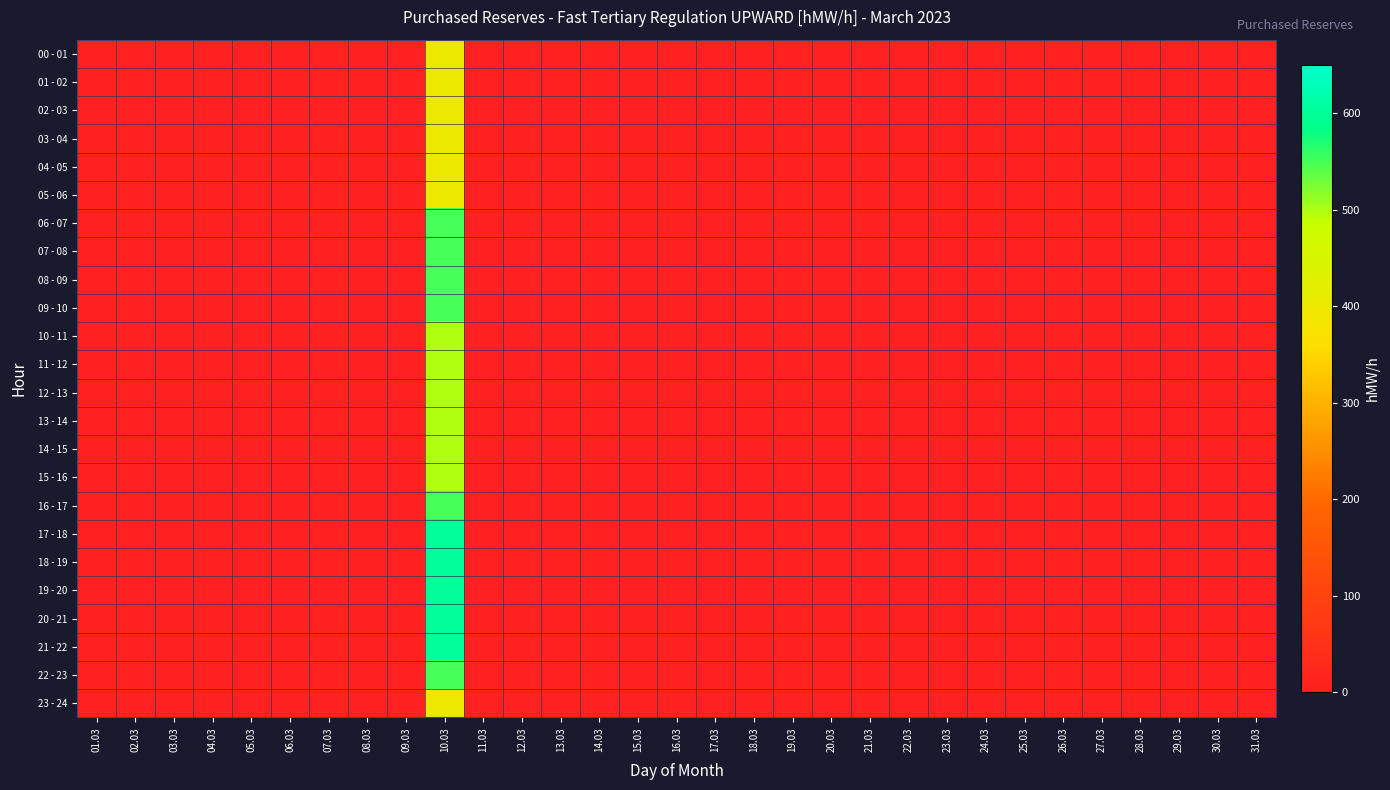

Reading left to right, what are all the values shown in this chart?

00 - 01: 01.03=0	02.03=0	03.03=0	04.03=0	05.03=0	06.03=0	07.03=0	08.03=0	09.03=0	10.03=400	11.03=0	12.03=0	13.03=0	14.03=0	15.03=0	16.03=0	17.03=0	18.03=0	19.03=0	20.03=0	21.03=0	22.03=0	23.03=0	24.03=0	25.03=0	26.03=0	27.03=0	28.03=0	29.03=0	30.03=0	31.03=0
01 - 02: 01.03=0	02.03=0	03.03=0	04.03=0	05.03=0	06.03=0	07.03=0	08.03=0	09.03=0	10.03=400	11.03=0	12.03=0	13.03=0	14.03=0	15.03=0	16.03=0	17.03=0	18.03=0	19.03=0	20.03=0	21.03=0	22.03=0	23.03=0	24.03=0	25.03=0	26.03=0	27.03=0	28.03=0	29.03=0	30.03=0	31.03=0
02 - 03: 01.03=0	02.03=0	03.03=0	04.03=0	05.03=0	06.03=0	07.03=0	08.03=0	09.03=0	10.03=400	11.03=0	12.03=0	13.03=0	14.03=0	15.03=0	16.03=0	17.03=0	18.03=0	19.03=0	20.03=0	21.03=0	22.03=0	23.03=0	24.03=0	25.03=0	26.03=0	27.03=0	28.03=0	29.03=0	30.03=0	31.03=0
03 - 04: 01.03=0	02.03=0	03.03=0	04.03=0	05.03=0	06.03=0	07.03=0	08.03=0	09.03=0	10.03=400	11.03=0	12.03=0	13.03=0	14.03=0	15.03=0	16.03=0	17.03=0	18.03=0	19.03=0	20.03=0	21.03=0	22.03=0	23.03=0	24.03=0	25.03=0	26.03=0	27.03=0	28.03=0	29.03=0	30.03=0	31.03=0
04 - 05: 01.03=0	02.03=0	03.03=0	04.03=0	05.03=0	06.03=0	07.03=0	08.03=0	09.03=0	10.03=400	11.03=0	12.03=0	13.03=0	14.03=0	15.03=0	16.03=0	17.03=0	18.03=0	19.03=0	20.03=0	21.03=0	22.03=0	23.03=0	24.03=0	25.03=0	26.03=0	27.03=0	28.03=0	29.03=0	30.03=0	31.03=0
05 - 06: 01.03=0	02.03=0	03.03=0	04.03=0	05.03=0	06.03=0	07.03=0	08.03=0	09.03=0	10.03=400	11.03=0	12.03=0	13.03=0	14.03=0	15.03=0	16.03=0	17.03=0	18.03=0	19.03=0	20.03=0	21.03=0	22.03=0	23.03=0	24.03=0	25.03=0	26.03=0	27.03=0	28.03=0	29.03=0	30.03=0	31.03=0
06 - 07: 01.03=0	02.03=0	03.03=0	04.03=0	05.03=0	06.03=0	07.03=0	08.03=0	09.03=0	10.03=550	11.03=0	12.03=0	13.03=0	14.03=0	15.03=0	16.03=0	17.03=0	18.03=0	19.03=0	20.03=0	21.03=0	22.03=0	23.03=0	24.03=0	25.03=0	26.03=0	27.03=0	28.03=0	29.03=0	30.03=0	31.03=0
07 - 08: 01.03=0	02.03=0	03.03=0	04.03=0	05.03=0	06.03=0	07.03=0	08.03=0	09.03=0	10.03=550	11.03=0	12.03=0	13.03=0	14.03=0	15.03=0	16.03=0	17.03=0	18.03=0	19.03=0	20.03=0	21.03=0	22.03=0	23.03=0	24.03=0	25.03=0	26.03=0	27.03=0	28.03=0	29.03=0	30.03=0	31.03=0
08 - 09: 01.03=0	02.03=0	03.03=0	04.03=0	05.03=0	06.03=0	07.03=0	08.03=0	09.03=0	10.03=550	11.03=0	12.03=0	13.03=0	14.03=0	15.03=0	16.03=0	17.03=0	18.03=0	19.03=0	20.03=0	21.03=0	22.03=0	23.03=0	24.03=0	25.03=0	26.03=0	27.03=0	28.03=0	29.03=0	30.03=0	31.03=0
09 - 10: 01.03=0	02.03=0	03.03=0	04.03=0	05.03=0	06.03=0	07.03=0	08.03=0	09.03=0	10.03=550	11.03=0	12.03=0	13.03=0	14.03=0	15.03=0	16.03=0	17.03=0	18.03=0	19.03=0	20.03=0	21.03=0	22.03=0	23.03=0	24.03=0	25.03=0	26.03=0	27.03=0	28.03=0	29.03=0	30.03=0	31.03=0
10 - 11: 01.03=0	02.03=0	03.03=0	04.03=0	05.03=0	06.03=0	07.03=0	08.03=0	09.03=0	10.03=500	11.03=0	12.03=0	13.03=0	14.03=0	15.03=0	16.03=0	17.03=0	18.03=0	19.03=0	20.03=0	21.03=0	22.03=0	23.03=0	24.03=0	25.03=0	26.03=0	27.03=0	28.03=0	29.03=0	30.03=0	31.03=0
11 - 12: 01.03=0	02.03=0	03.03=0	04.03=0	05.03=0	06.03=0	07.03=0	08.03=0	09.03=0	10.03=500	11.03=0	12.03=0	13.03=0	14.03=0	15.03=0	16.03=0	17.03=0	18.03=0	19.03=0	20.03=0	21.03=0	22.03=0	23.03=0	24.03=0	25.03=0	26.03=0	27.03=0	28.03=0	29.03=0	30.03=0	31.03=0
12 - 13: 01.03=0	02.03=0	03.03=0	04.03=0	05.03=0	06.03=0	07.03=0	08.03=0	09.03=0	10.03=500	11.03=0	12.03=0	13.03=0	14.03=0	15.03=0	16.03=0	17.03=0	18.03=0	19.03=0	20.03=0	21.03=0	22.03=0	23.03=0	24.03=0	25.03=0	26.03=0	27.03=0	28.03=0	29.03=0	30.03=0	31.03=0
13 - 14: 01.03=0	02.03=0	03.03=0	04.03=0	05.03=0	06.03=0	07.03=0	08.03=0	09.03=0	10.03=500	11.03=0	12.03=0	13.03=0	14.03=0	15.03=0	16.03=0	17.03=0	18.03=0	19.03=0	20.03=0	21.03=0	22.03=0	23.03=0	24.03=0	25.03=0	26.03=0	27.03=0	28.03=0	29.03=0	30.03=0	31.03=0
14 - 15: 01.03=0	02.03=0	03.03=0	04.03=0	05.03=0	06.03=0	07.03=0	08.03=0	09.03=0	10.03=500	11.03=0	12.03=0	13.03=0	14.03=0	15.03=0	16.03=0	17.03=0	18.03=0	19.03=0	20.03=0	21.03=0	22.03=0	23.03=0	24.03=0	25.03=0	26.03=0	27.03=0	28.03=0	29.03=0	30.03=0	31.03=0
15 - 16: 01.03=0	02.03=0	03.03=0	04.03=0	05.03=0	06.03=0	07.03=0	08.03=0	09.03=0	10.03=500	11.03=0	12.03=0	13.03=0	14.03=0	15.03=0	16.03=0	17.03=0	18.03=0	19.03=0	20.03=0	21.03=0	22.03=0	23.03=0	24.03=0	25.03=0	26.03=0	27.03=0	28.03=0	29.03=0	30.03=0	31.03=0
16 - 17: 01.03=0	02.03=0	03.03=0	04.03=0	05.03=0	06.03=0	07.03=0	08.03=0	09.03=0	10.03=550	11.03=0	12.03=0	13.03=0	14.03=0	15.03=0	16.03=0	17.03=0	18.03=0	19.03=0	20.03=0	21.03=0	22.03=0	23.03=0	24.03=0	25.03=0	26.03=0	27.03=0	28.03=0	29.03=0	30.03=0	31.03=0
17 - 18: 01.03=0	02.03=0	03.03=0	04.03=0	05.03=0	06.03=0	07.03=0	08.03=0	09.03=0	10.03=600	11.03=0	12.03=0	13.03=0	14.03=0	15.03=0	16.03=0	17.03=0	18.03=0	19.03=0	20.03=0	21.03=0	22.03=0	23.03=0	24.03=0	25.03=0	26.03=0	27.03=0	28.03=0	29.03=0	30.03=0	31.03=0
18 - 19: 01.03=0	02.03=0	03.03=0	04.03=0	05.03=0	06.03=0	07.03=0	08.03=0	09.03=0	10.03=600	11.03=0	12.03=0	13.03=0	14.03=0	15.03=0	16.03=0	17.03=0	18.03=0	19.03=0	20.03=0	21.03=0	22.03=0	23.03=0	24.03=0	25.03=0	26.03=0	27.03=0	28.03=0	29.03=0	30.03=0	31.03=0
19 - 20: 01.03=0	02.03=0	03.03=0	04.03=0	05.03=0	06.03=0	07.03=0	08.03=0	09.03=0	10.03=600	11.03=0	12.03=0	13.03=0	14.03=0	15.03=0	16.03=0	17.03=0	18.03=0	19.03=0	20.03=0	21.03=0	22.03=0	23.03=0	24.03=0	25.03=0	26.03=0	27.03=0	28.03=0	29.03=0	30.03=0	31.03=0
20 - 21: 01.03=0	02.03=0	03.03=0	04.03=0	05.03=0	06.03=0	07.03=0	08.03=0	09.03=0	10.03=600	11.03=0	12.03=0	13.03=0	14.03=0	15.03=0	16.03=0	17.03=0	18.03=0	19.03=0	20.03=0	21.03=0	22.03=0	23.03=0	24.03=0	25.03=0	26.03=0	27.03=0	28.03=0	29.03=0	30.03=0	31.03=0
21 - 22: 01.03=0	02.03=0	03.03=0	04.03=0	05.03=0	06.03=0	07.03=0	08.03=0	09.03=0	10.03=600	11.03=0	12.03=0	13.03=0	14.03=0	15.03=0	16.03=0	17.03=0	18.03=0	19.03=0	20.03=0	21.03=0	22.03=0	23.03=0	24.03=0	25.03=0	26.03=0	27.03=0	28.03=0	29.03=0	30.03=0	31.03=0
22 - 23: 01.03=0	02.03=0	03.03=0	04.03=0	05.03=0	06.03=0	07.03=0	08.03=0	09.03=0	10.03=550	11.03=0	12.03=0	13.03=0	14.03=0	15.03=0	16.03=0	17.03=0	18.03=0	19.03=0	20.03=0	21.03=0	22.03=0	23.03=0	24.03=0	25.03=0	26.03=0	27.03=0	28.03=0	29.03=0	30.03=0	31.03=0
23 - 24: 01.03=0	02.03=0	03.03=0	04.03=0	05.03=0	06.03=0	07.03=0	08.03=0	09.03=0	10.03=400	11.03=0	12.03=0	13.03=0	14.03=0	15.03=0	16.03=0	17.03=0	18.03=0	19.03=0	20.03=0	21.03=0	22.03=0	23.03=0	24.03=0	25.03=0	26.03=0	27.03=0	28.03=0	29.03=0	30.03=0	31.03=0